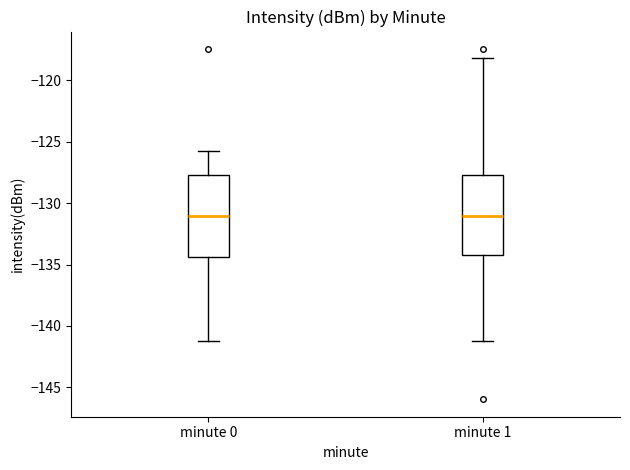

Where does the upper whisker of the box for minute 1 end on the y-axis? The values are not printed on the chart, so give them approximately, as read against the axis.

-118.0